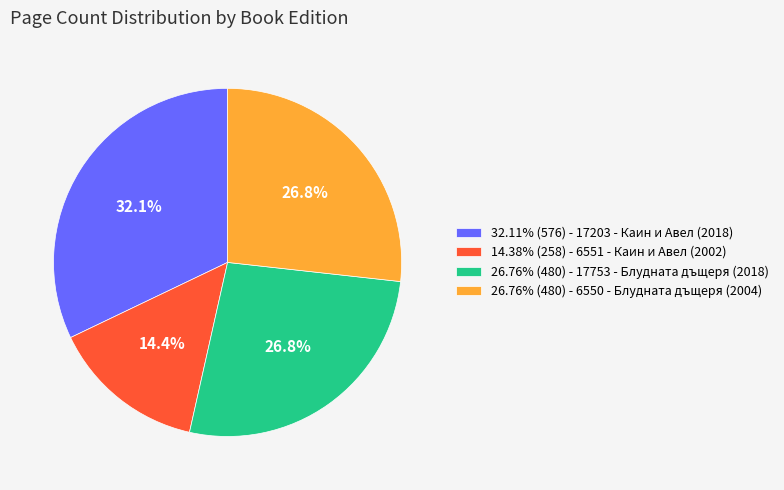

What is the ratio of the value at 26.76% (480) - 17753 - Блудната дъщеря (2018) to the value at 26.76% (480) - 6550 - Блудната дъщеря (2004)?

1.0